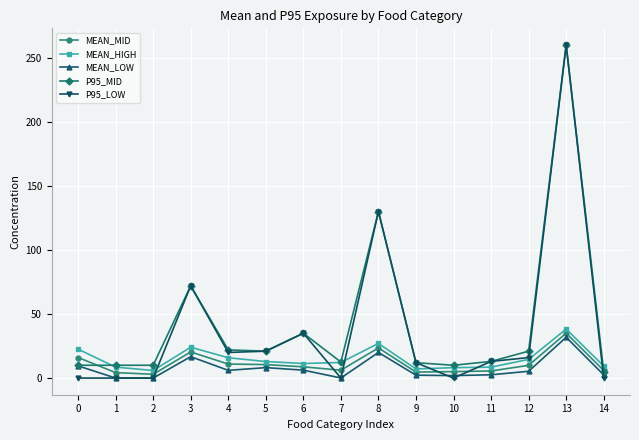

True or false: MEAN_LOW and MEAN_HIGH intersect in this chart.

False